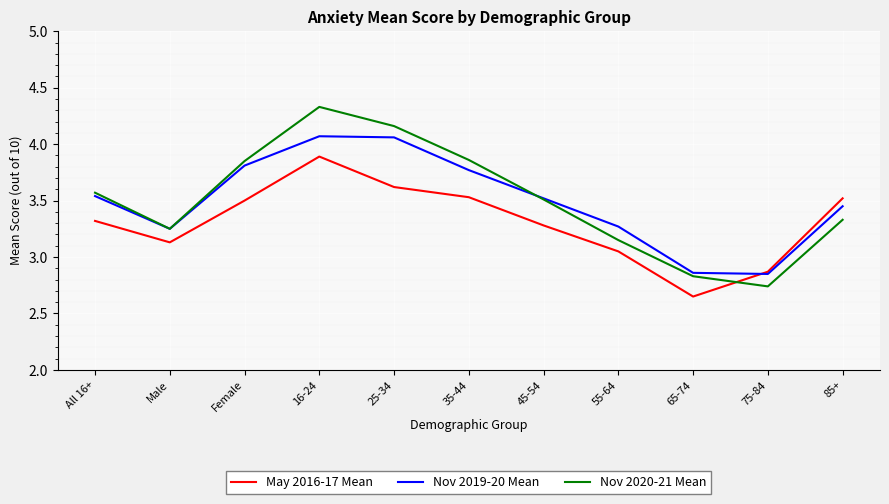

Which series has the widest spread of values?

Nov 2020-21 Mean